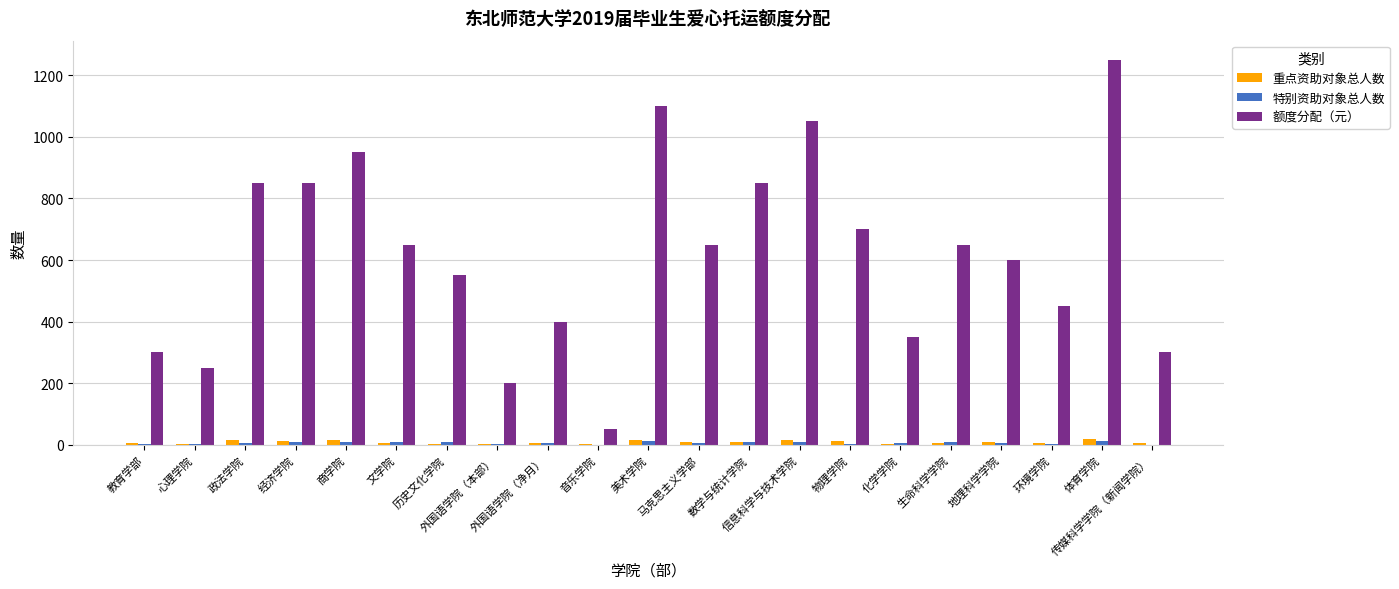

Does the chart contain stacked bars?

No